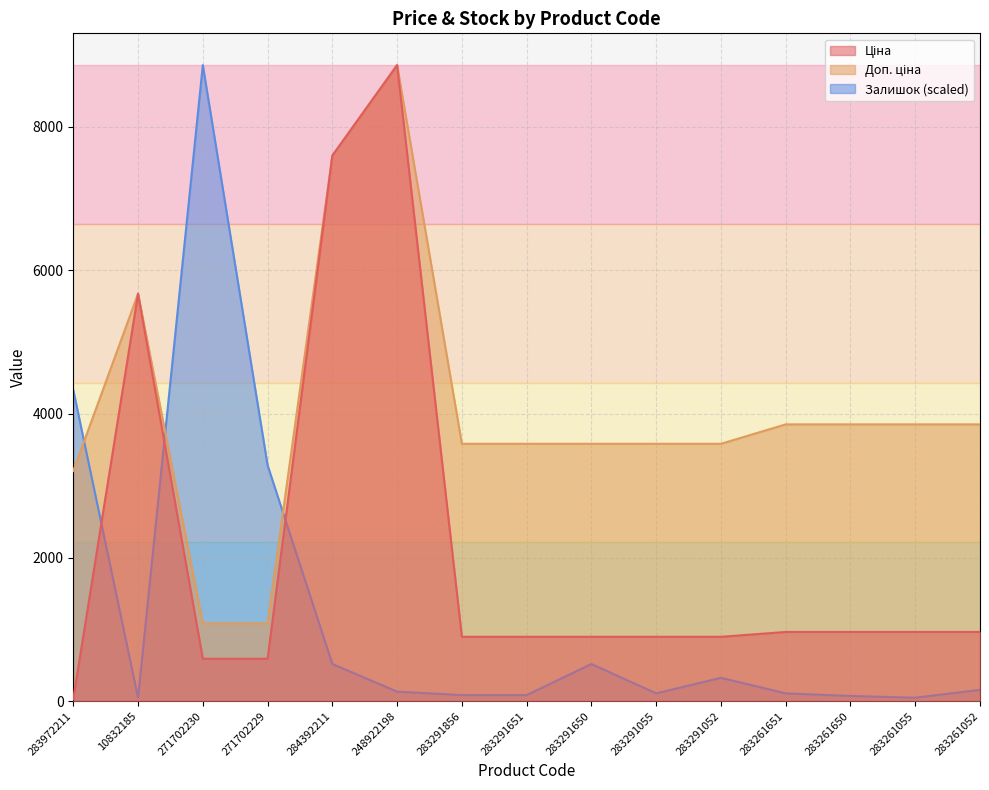

What is the difference between the maximum and second lowest values in the Доп. ціна series?

7775.0